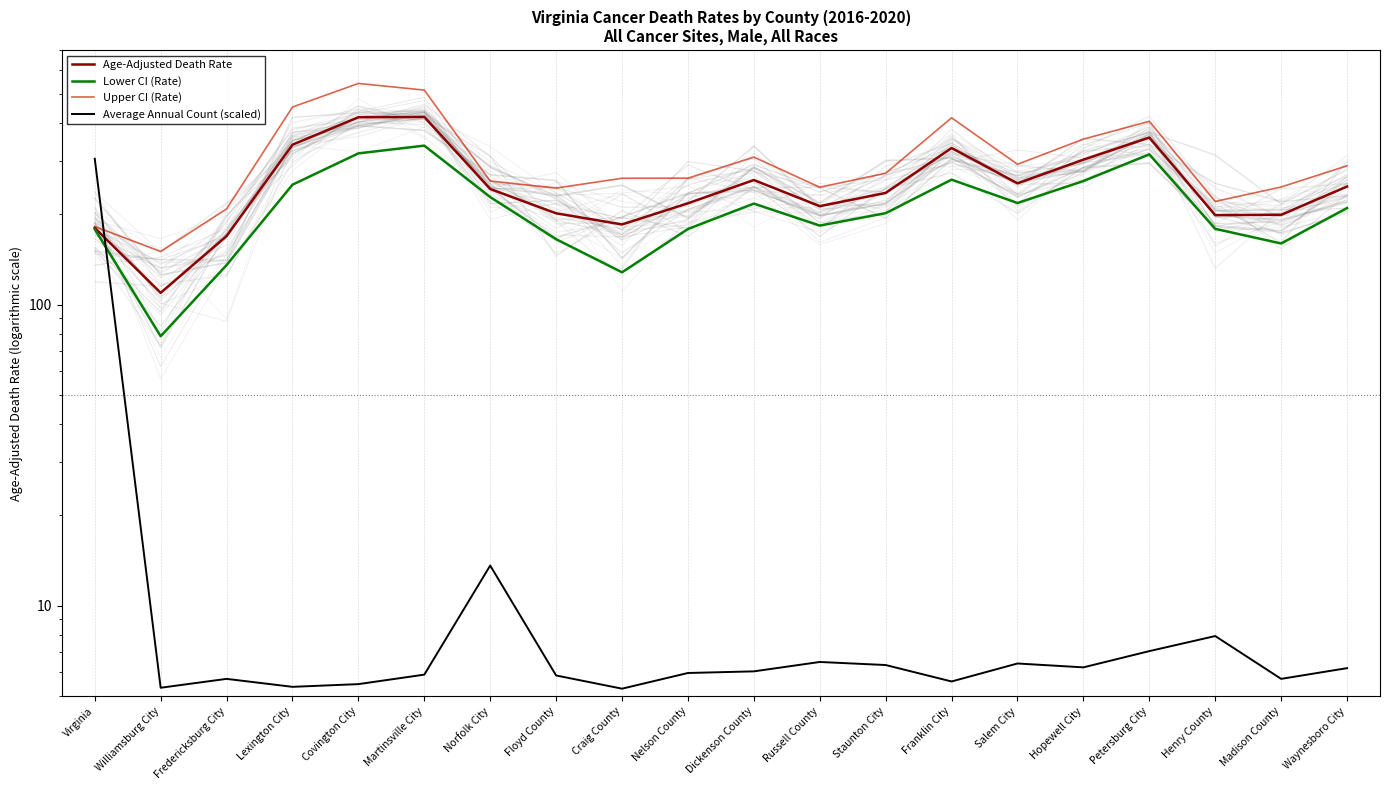

True or false: Upper CI (Rate) has a value of 829.4 at Martinsville City.

False